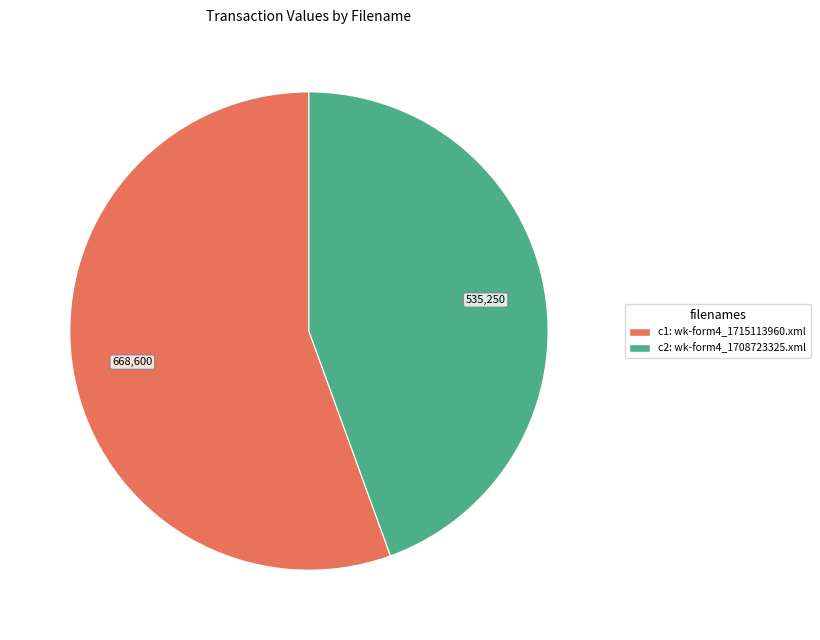

Is there a majority slice in this chart?

Yes